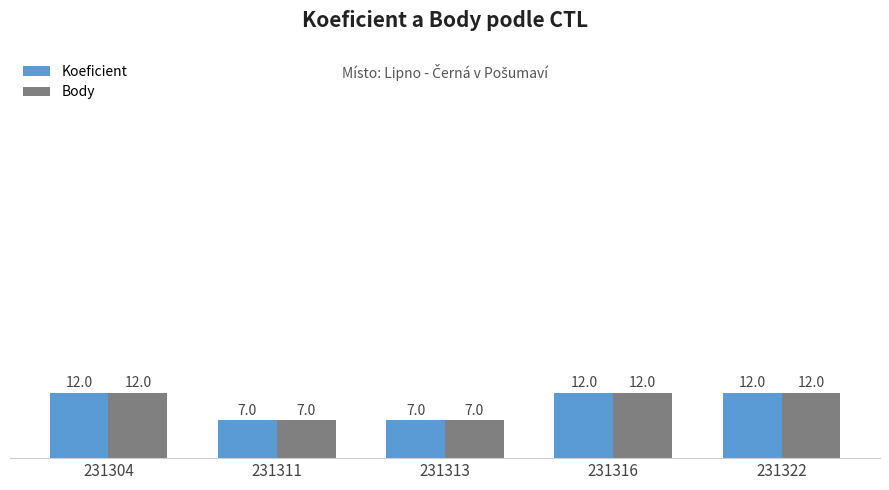

What is the value of the Body bar at the 5th from the left?

12